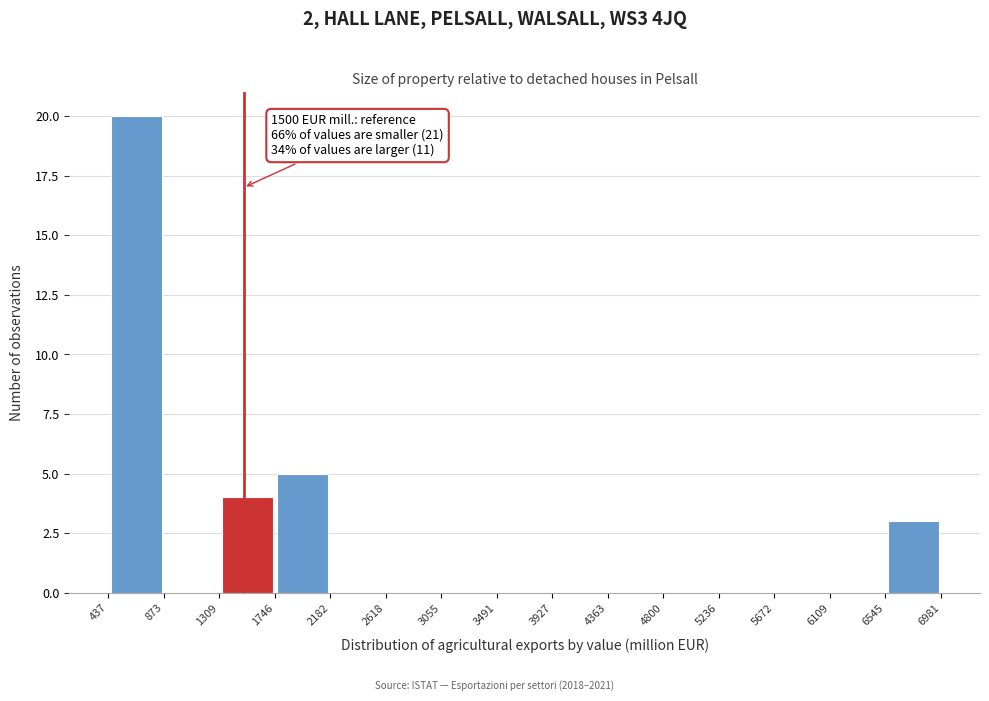

Which range on the x-axis has the tallest bar?

437 to 873